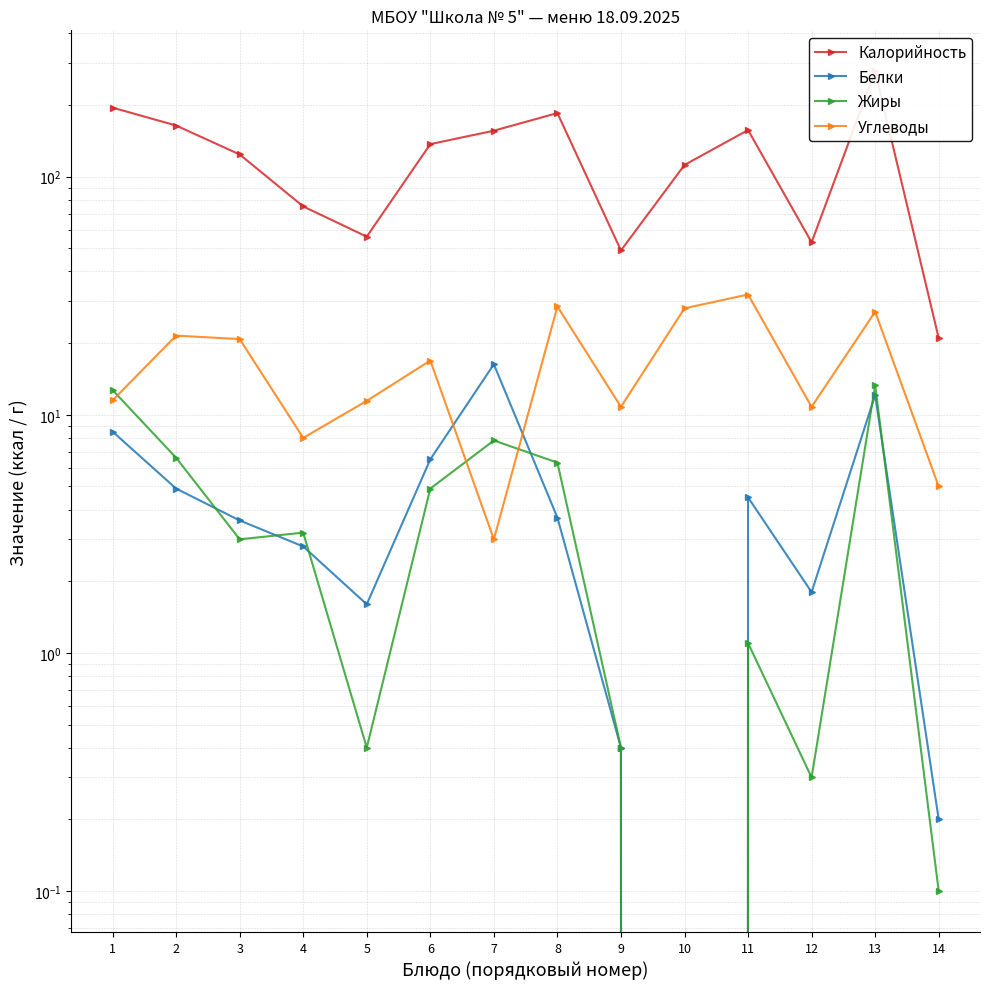

Does the chart have visible grid lines?

Yes